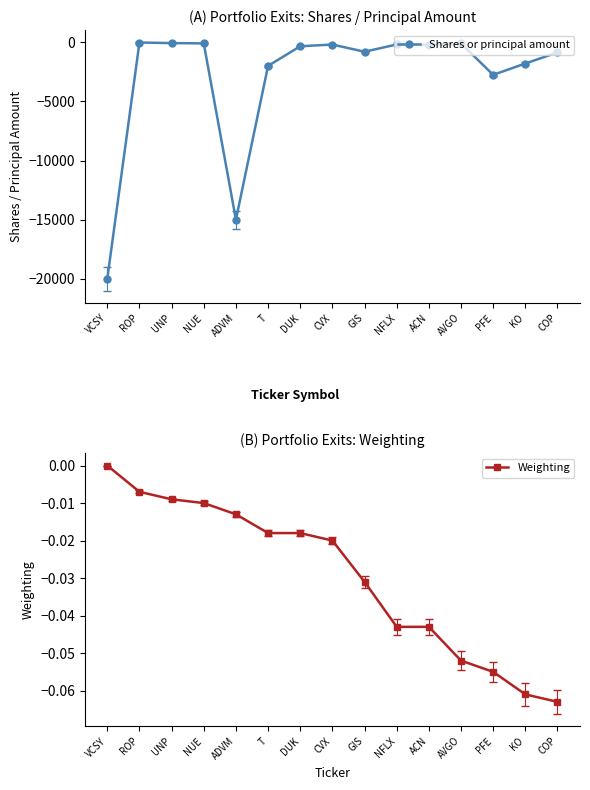

At AVGO, list the series in order from largest to smallest.

Weighting, Shares or principal amount